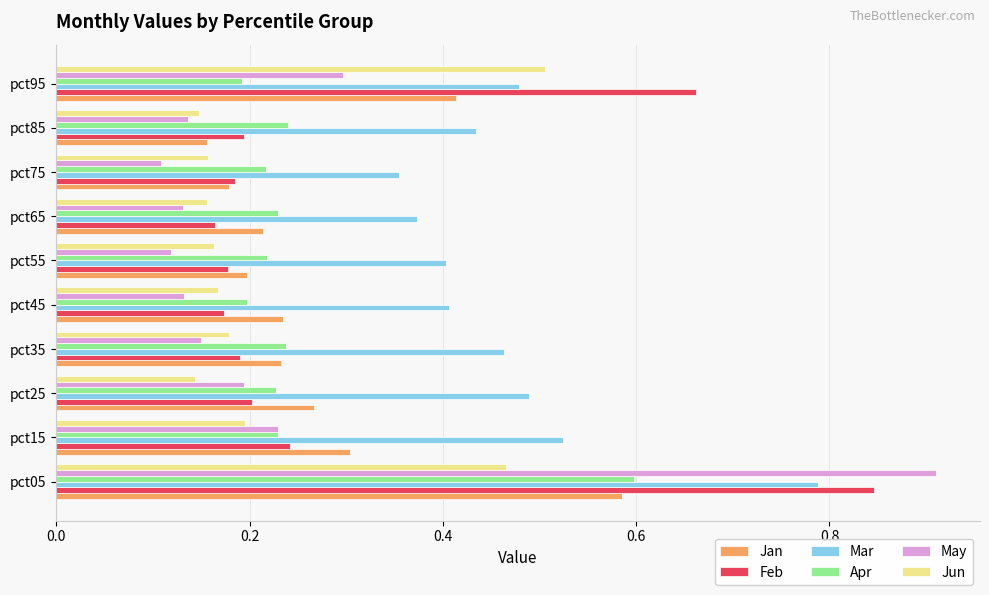

True or false: Jun has a value of 0.1 at pct85.

True